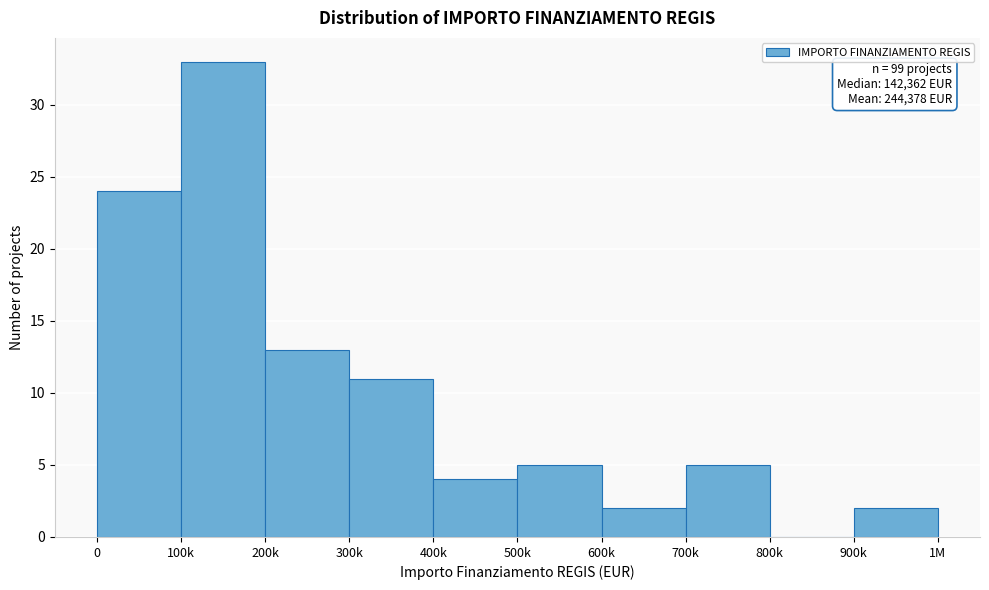

Reading right to left, list all the values displayed in this chart.

900k=2	800k=0	700k=5	600k=2	500k=5	400k=4	300k=11	200k=13	100k=33	0=24